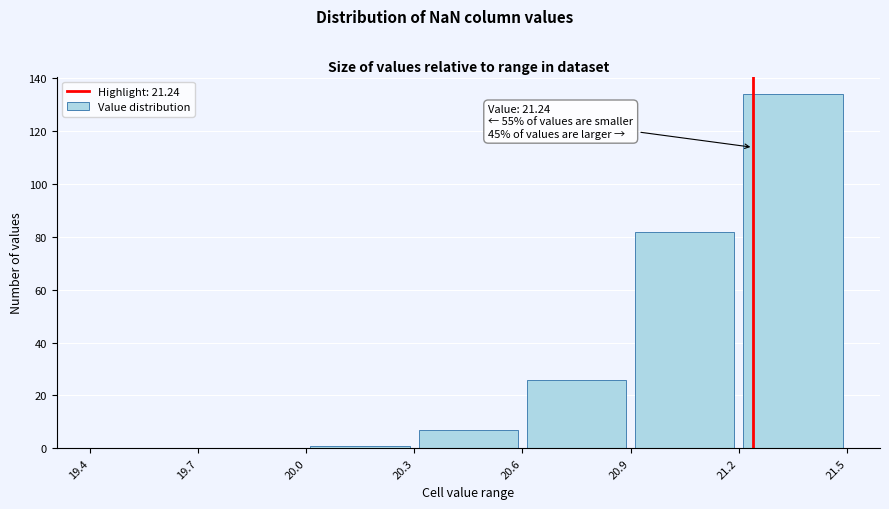

Which range on the x-axis has the tallest bar?

21.2 to 21.5